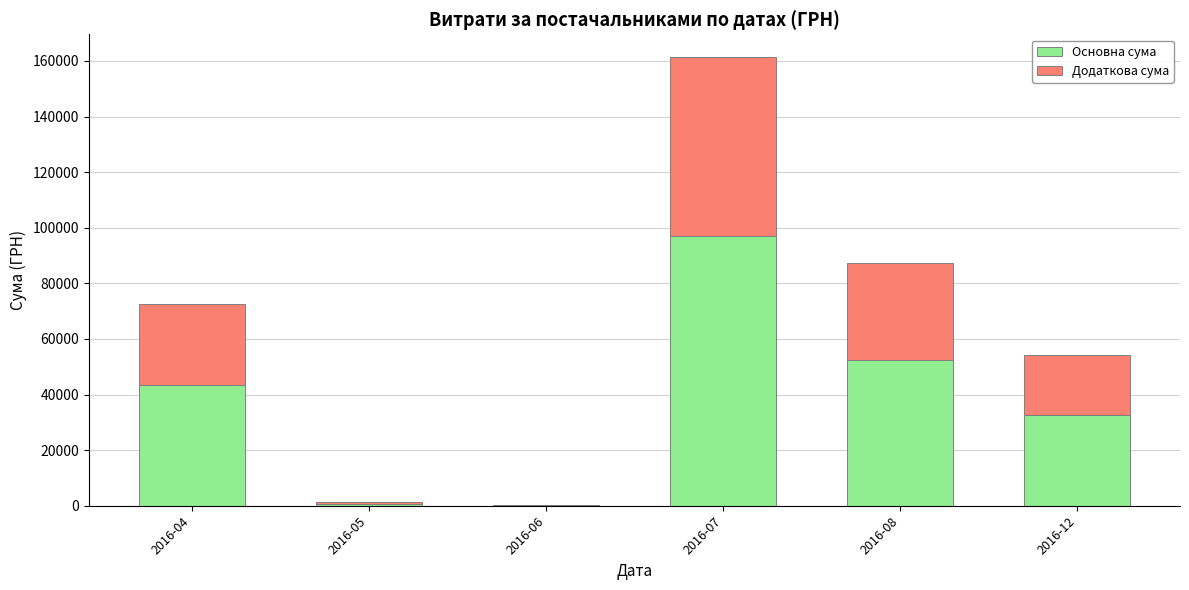

How many distinct data groups are displayed?

2